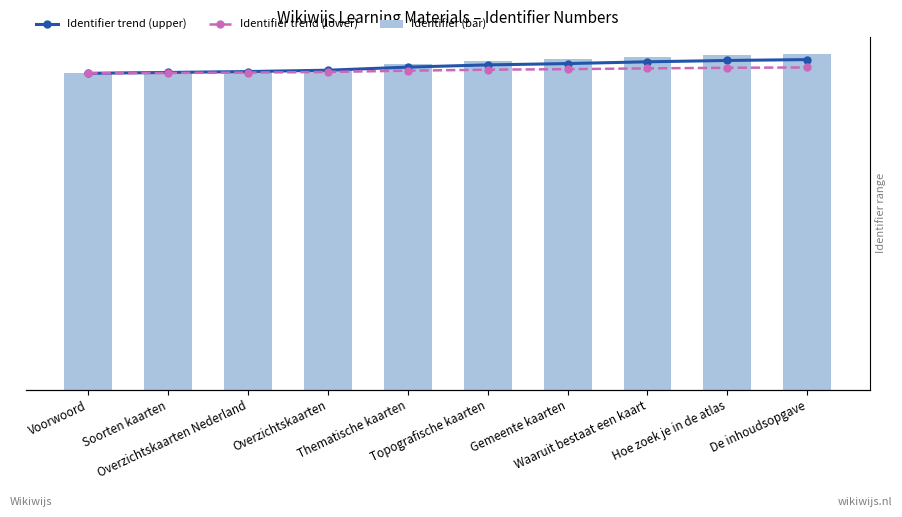

Is the value of Identifier (bar) at Topografische kaarten greater than the value of Identifier trend (upper) at Waaruit bestaat een kaart?

No